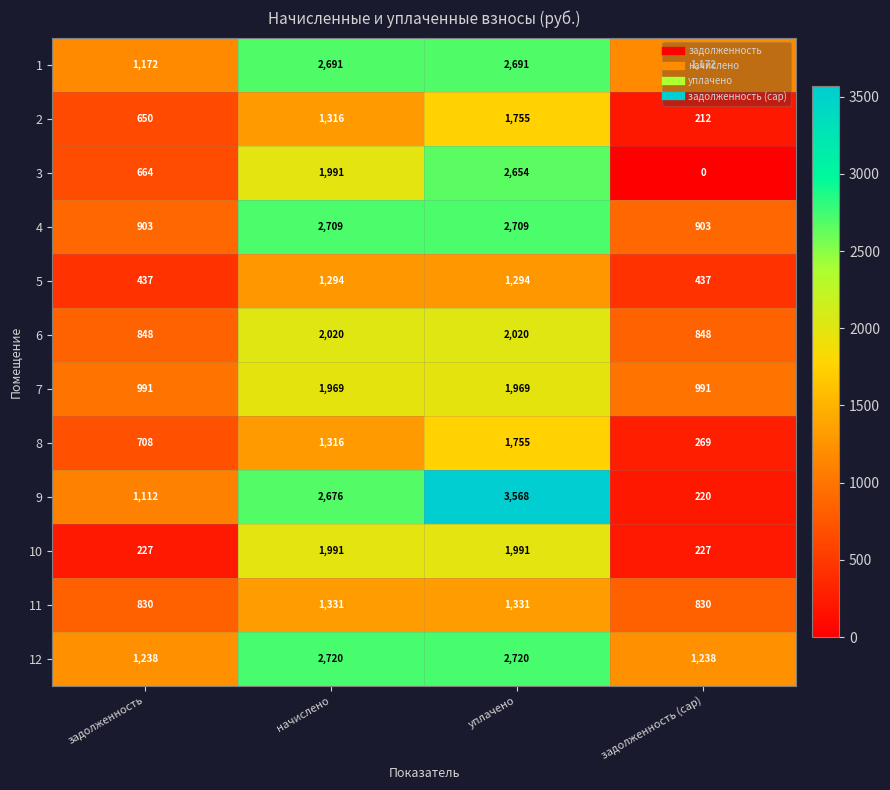

True or false: 10 has a value of 3348 at начислено.

False